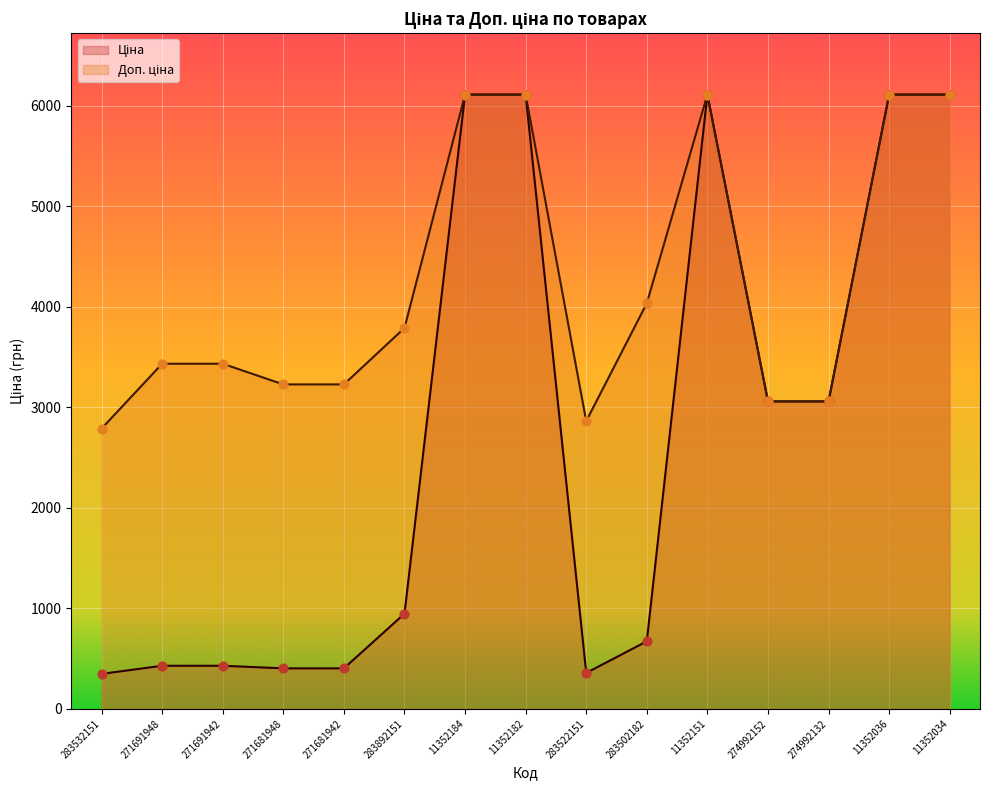

At how many categories does at least one series exceed 5983?

5